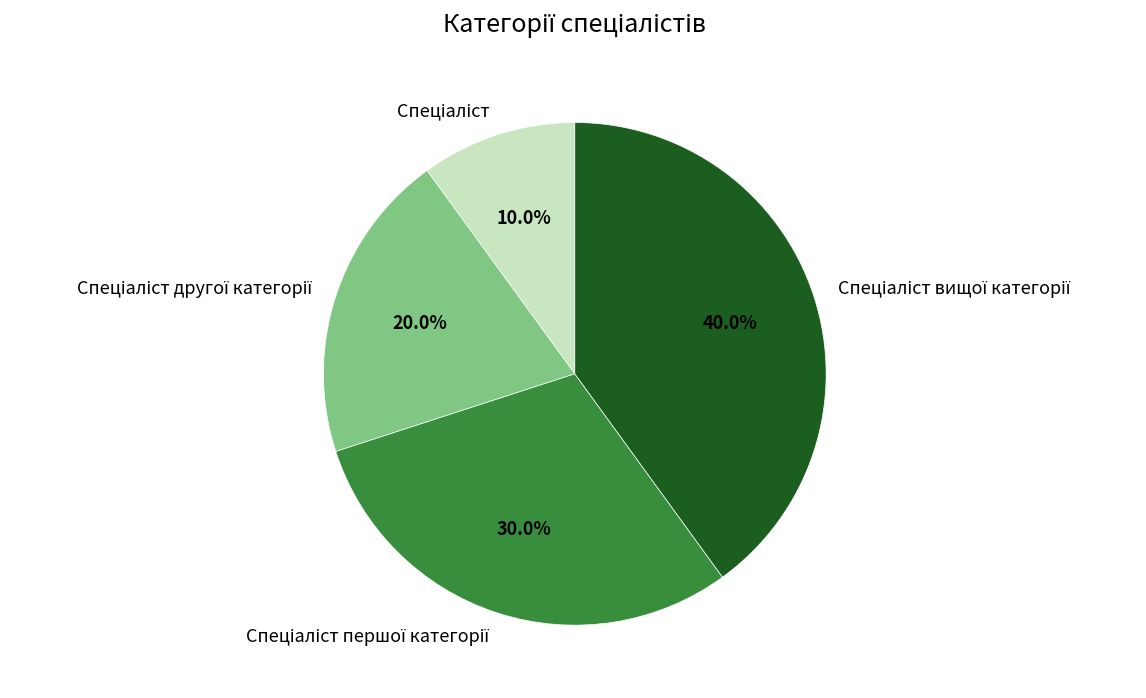

How many slices are in this pie chart?

4